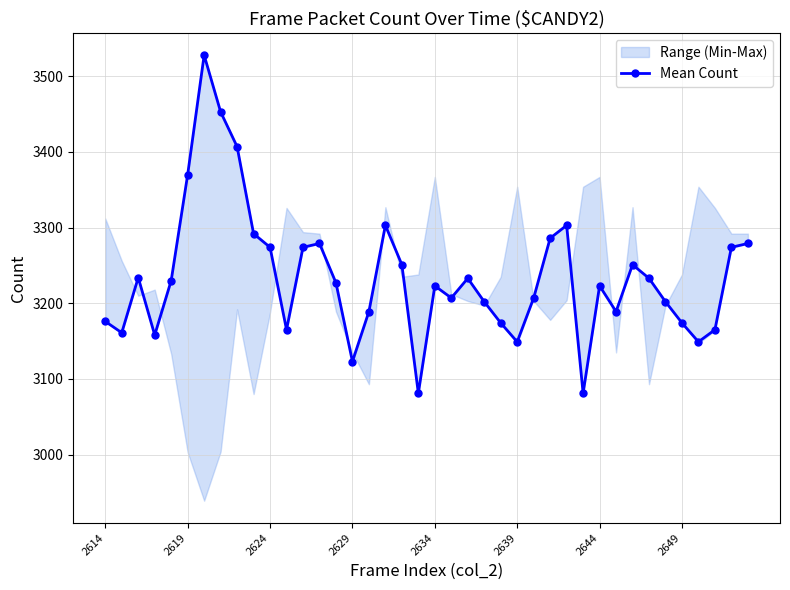

True or false: Mean Count has a value of 3123 at 2629.

True